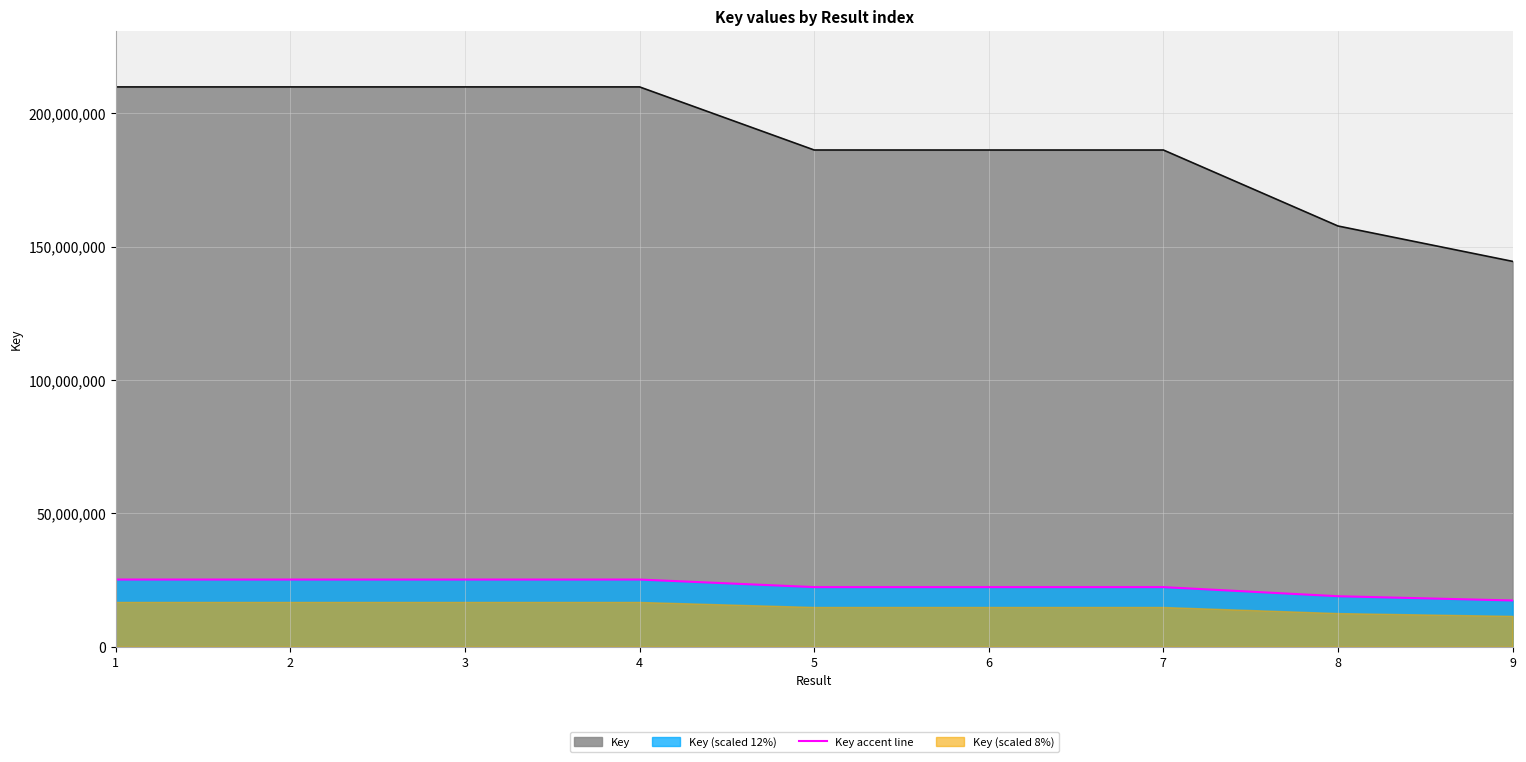

How many interior local valleys (lower than both neighbors) does the data have?

2